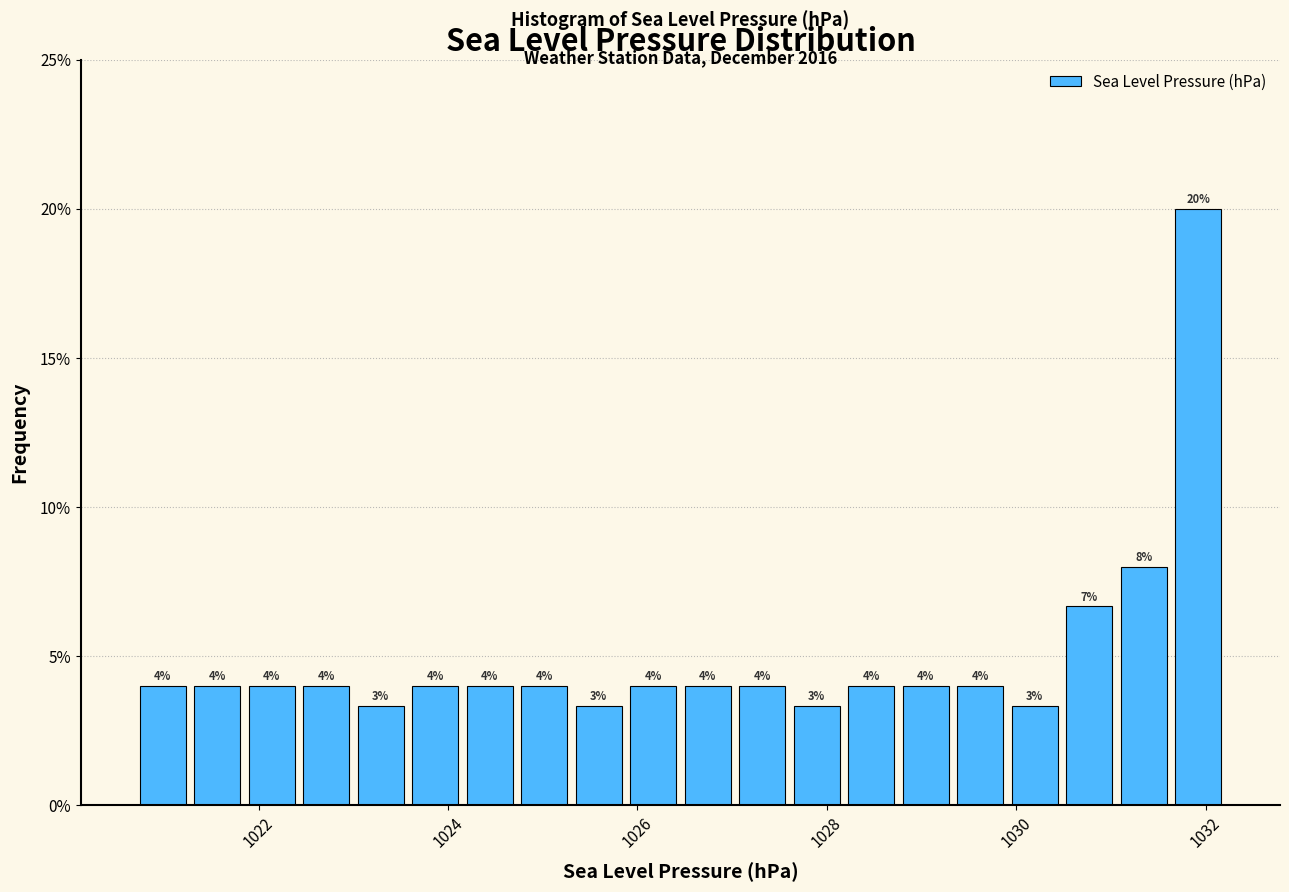

Around what value on the x-axis is the tallest bar? Give the approximate position of its centre, as read against the axis.

1032.0